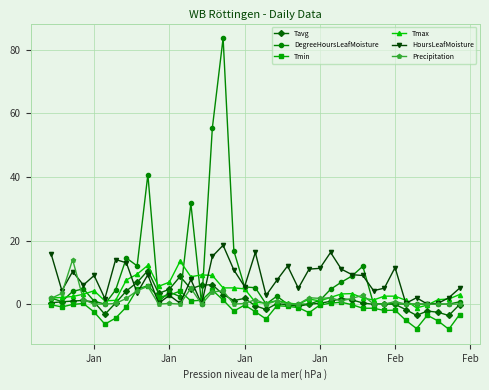

After their last crossing, which series has the higher values: Tavg or HoursLeafMoisture?

HoursLeafMoisture